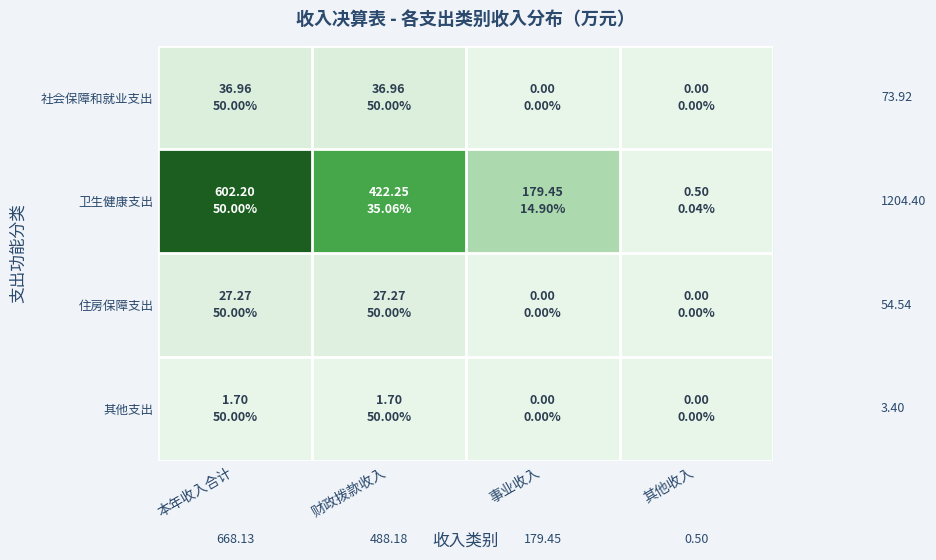

List the labels in order of 住房保障支出 value, smallest first.

事业收入, 其他收入, 本年收入合计, 财政拨款收入